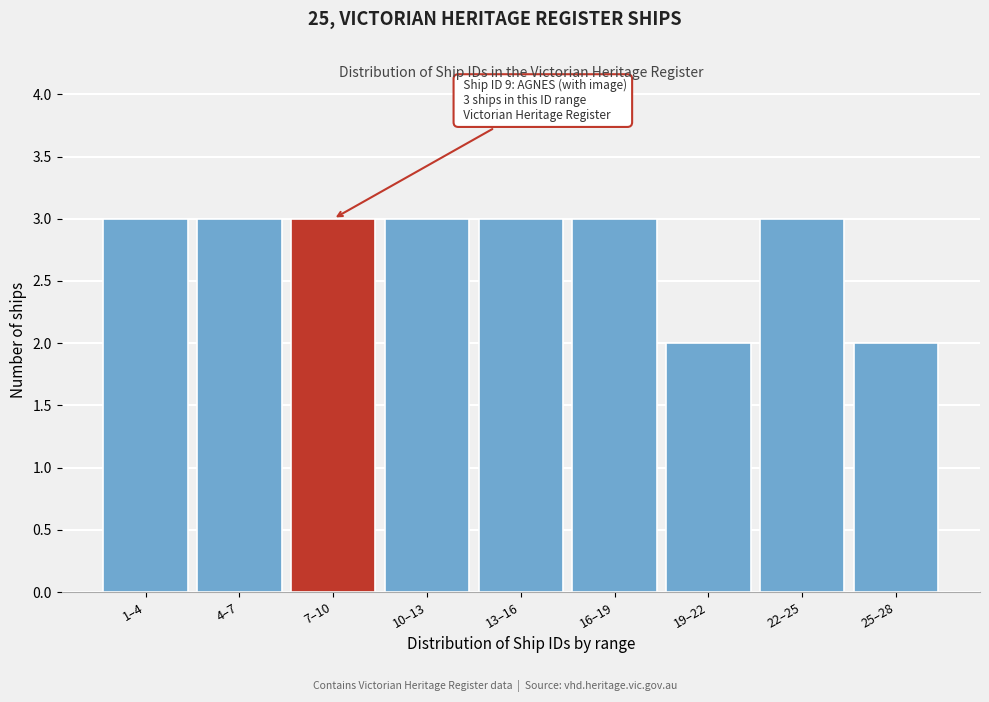

Reading left to right, transcribe all the data shown in this chart.

1–4=3	4–7=3	7–10=3	10–13=3	13–16=3	16–19=3	19–22=2	22–25=3	25–28=2